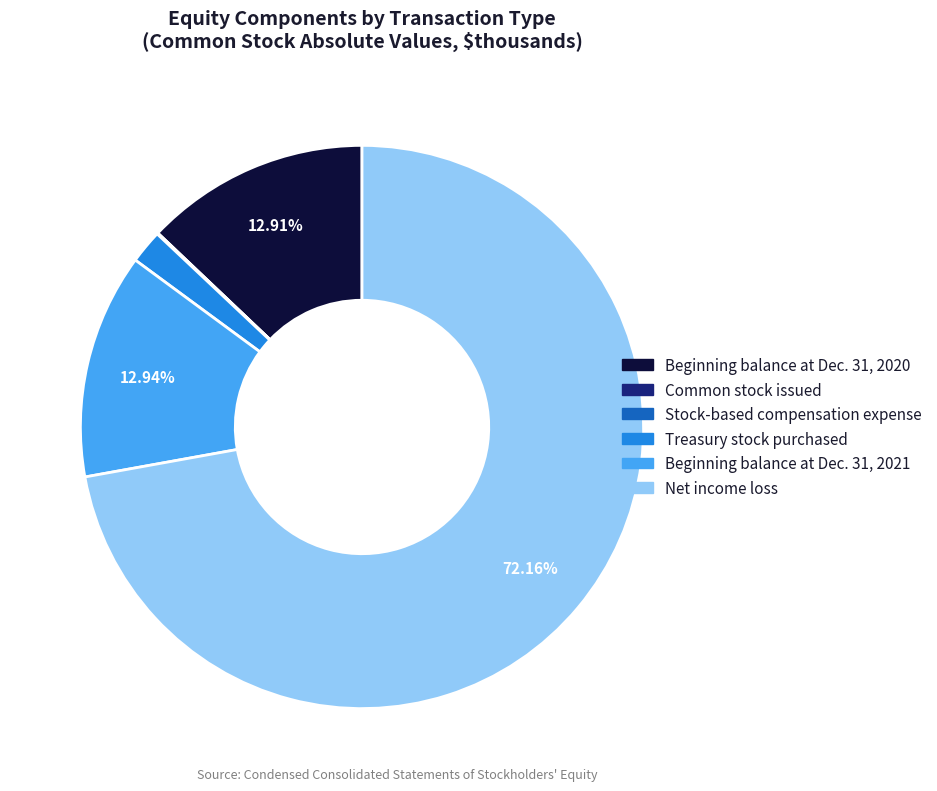

To the nearest percent, what is the average slice percentage?

17%